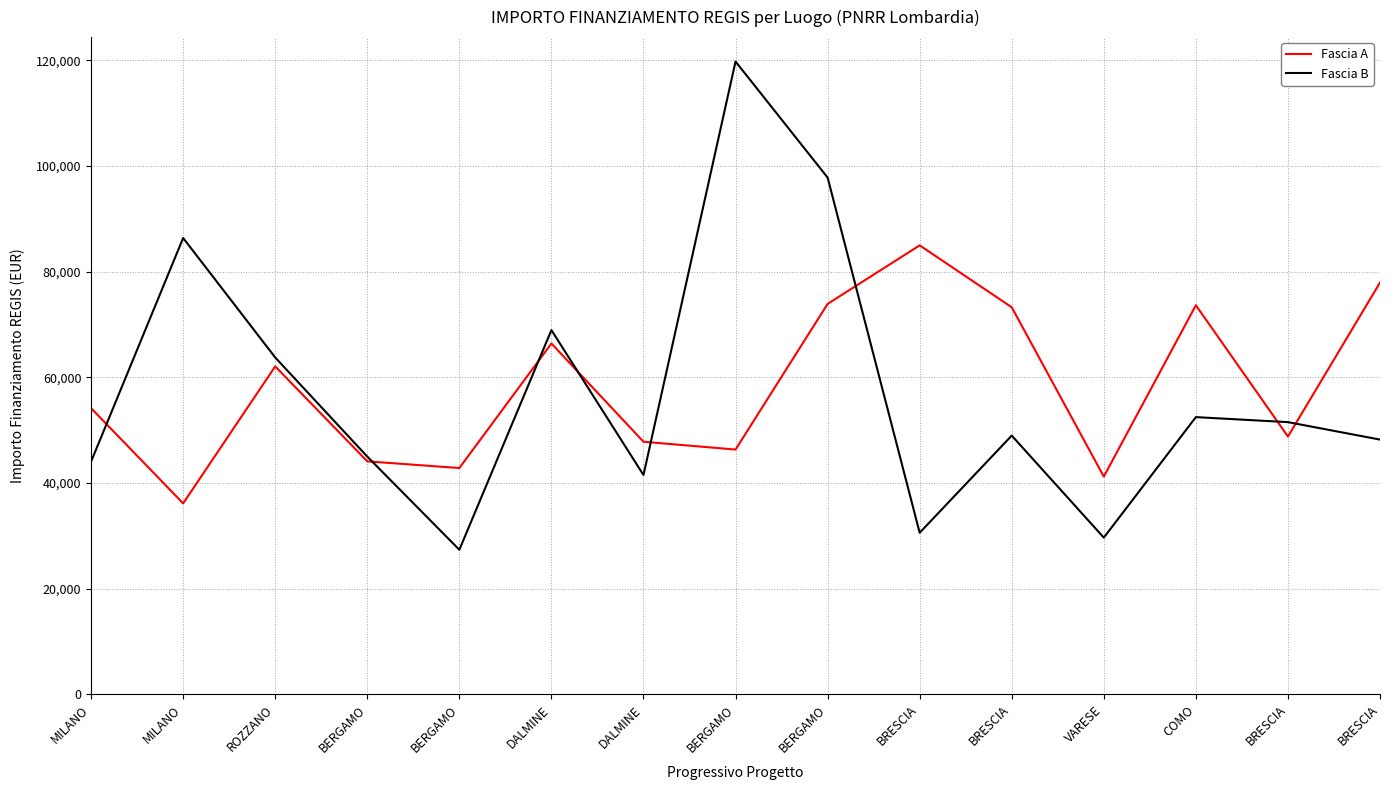

Where do Fascia A and Fascia B first cross each other?

MILANO and MILANO